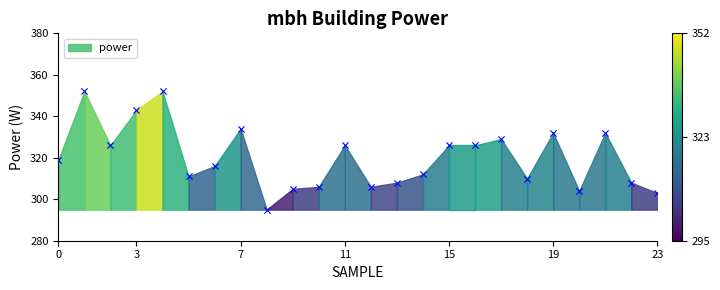

What is the range of Y values (max minus min)?

57